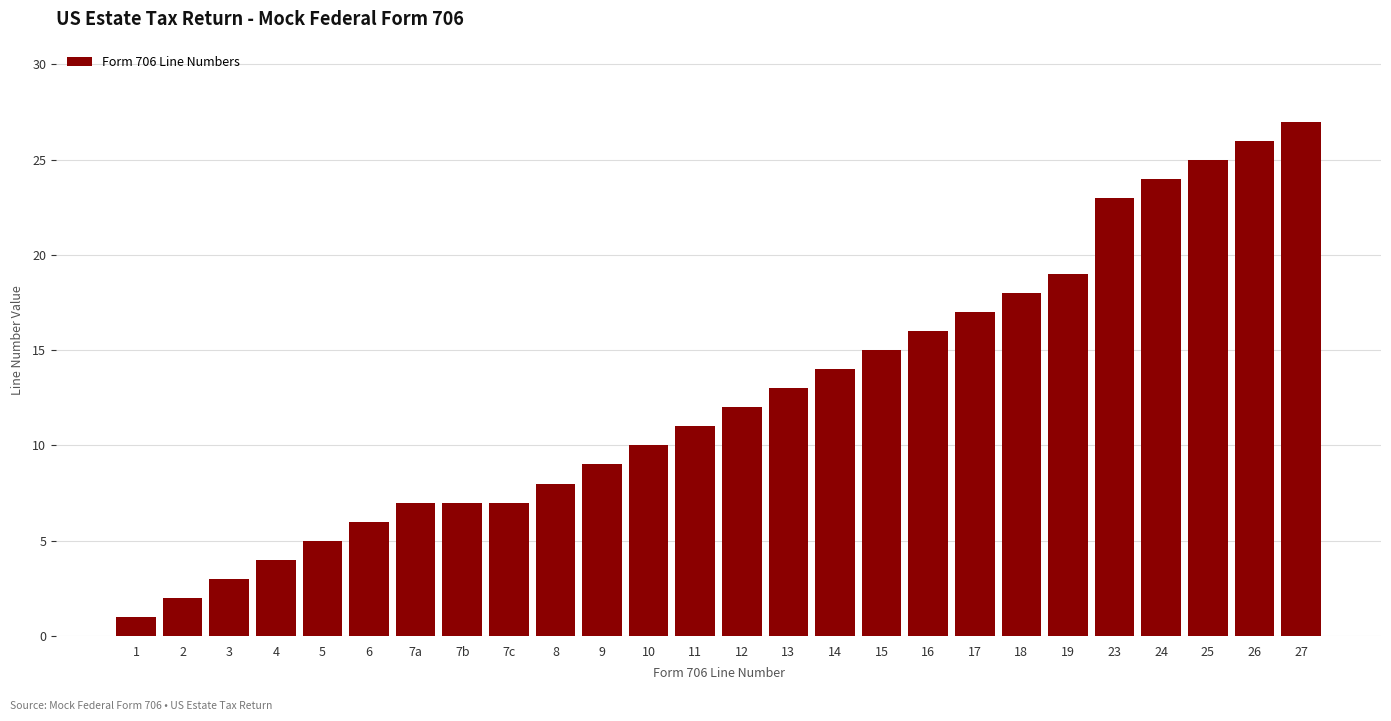

What is the ratio of the value at 5 to the value at 1?

5.0